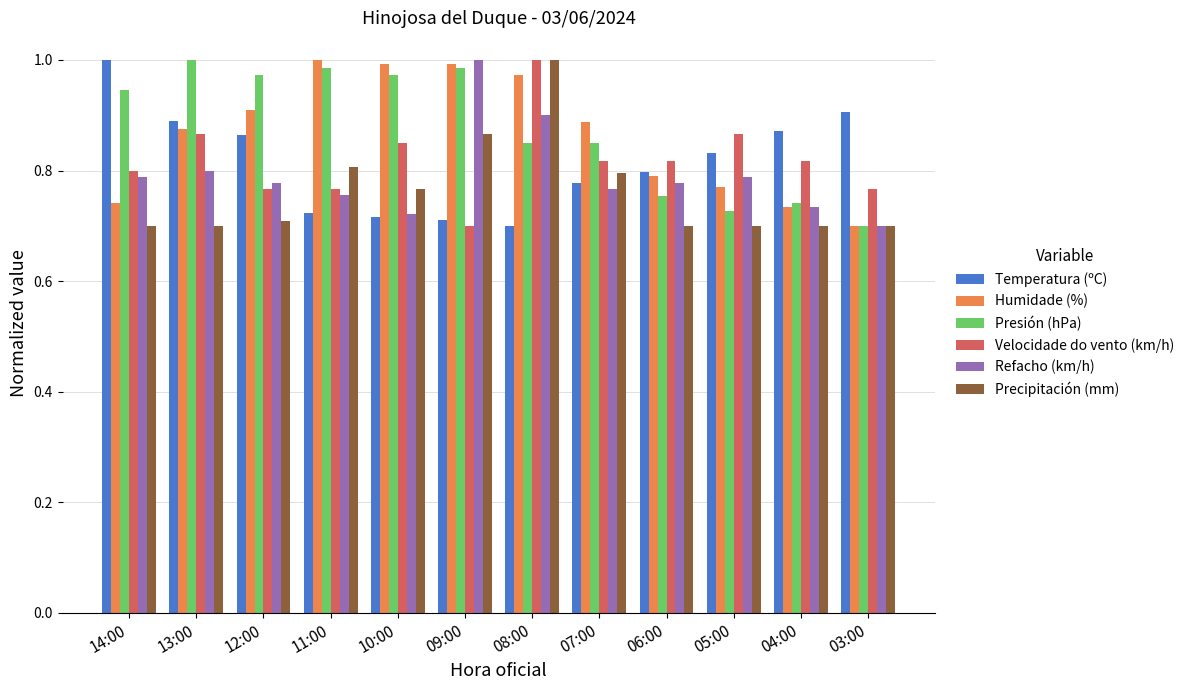

Is it true that Precipitación (mm) equals 0.5 at 14:00?

False